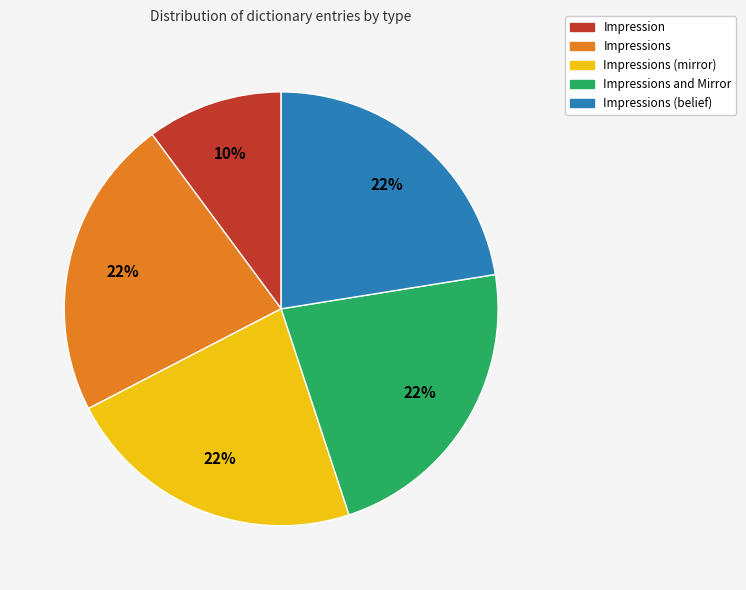

Does Impressions represent more than half of the total?

No